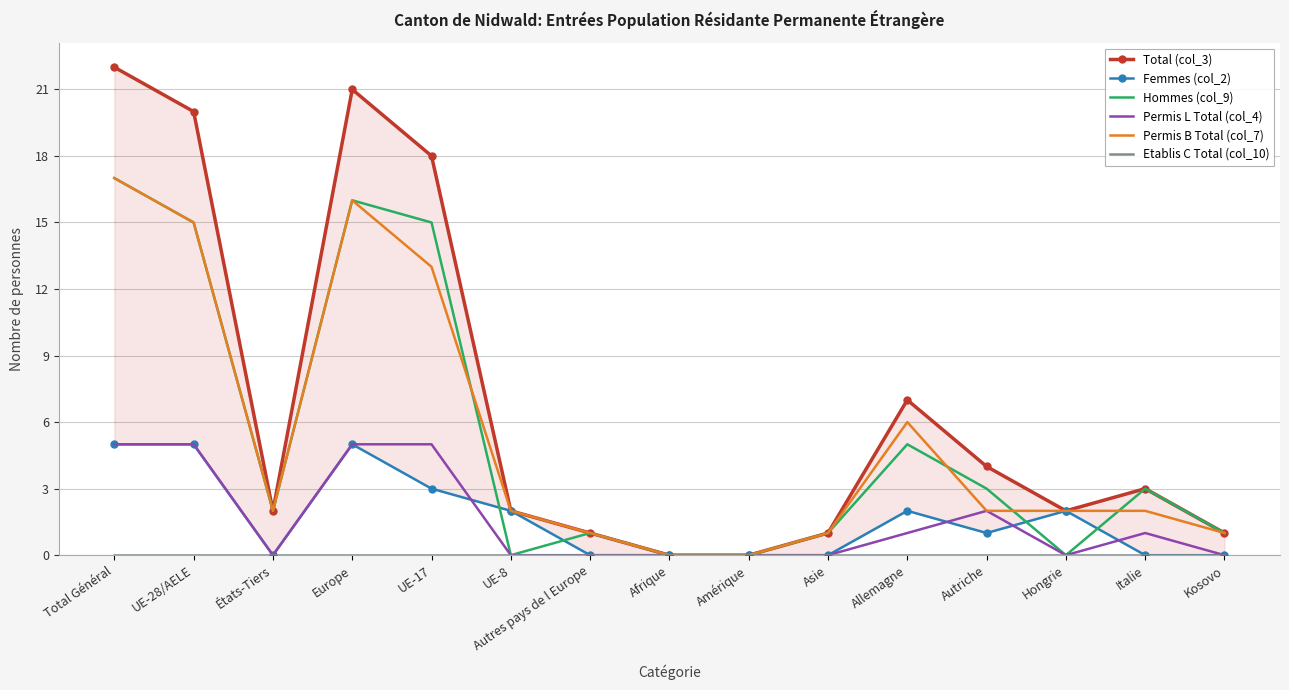

At UE-28/AELE, list the series in order from largest to smallest.

Total (col_3), Hommes (col_9), Permis B Total (col_7), Femmes (col_2), Permis L Total (col_4), Etablis C Total (col_10)